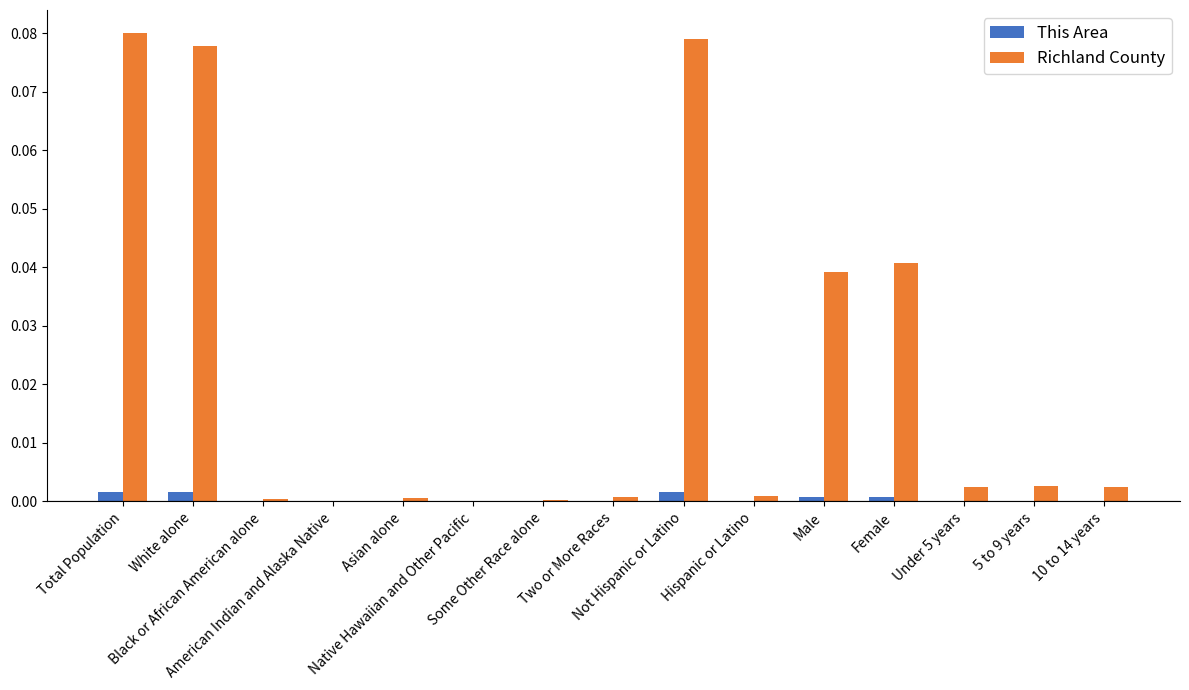

Which series has the largest total across all categories?

Richland County